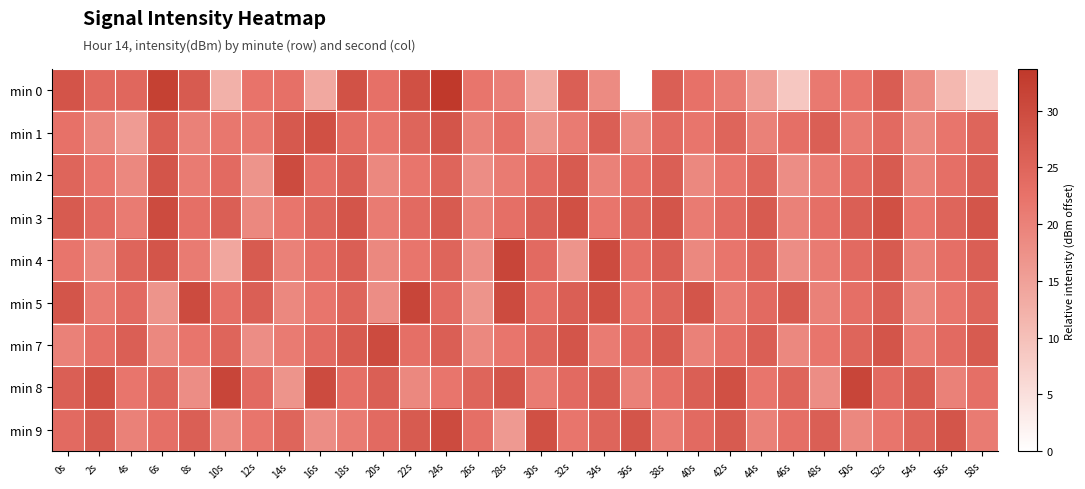

What is the difference between the highest and lowest values at 4s?

10.2